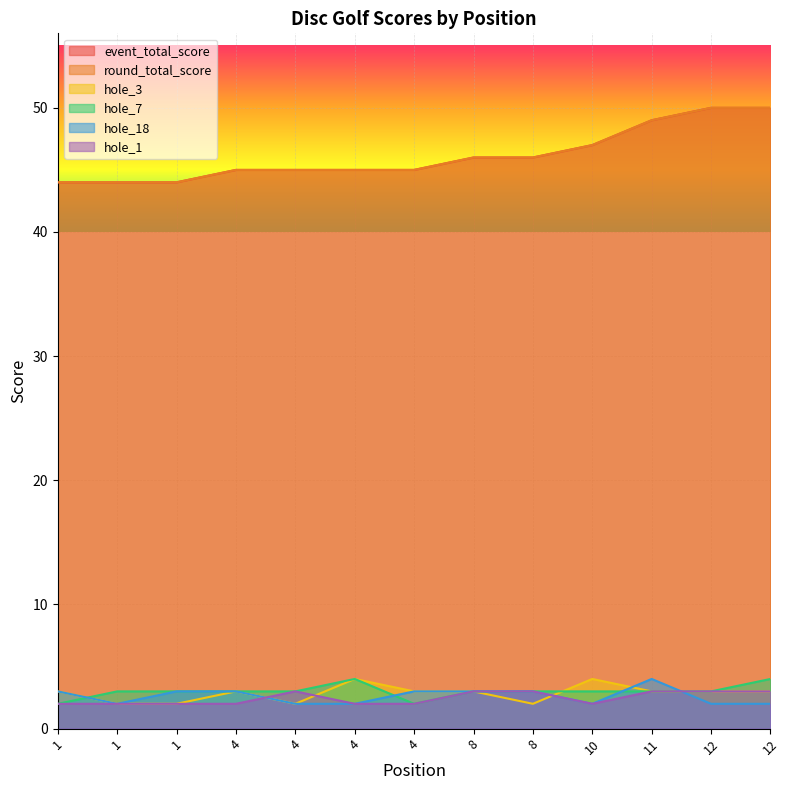

True or false: hole_1 and hole_7 cross at least once.

False